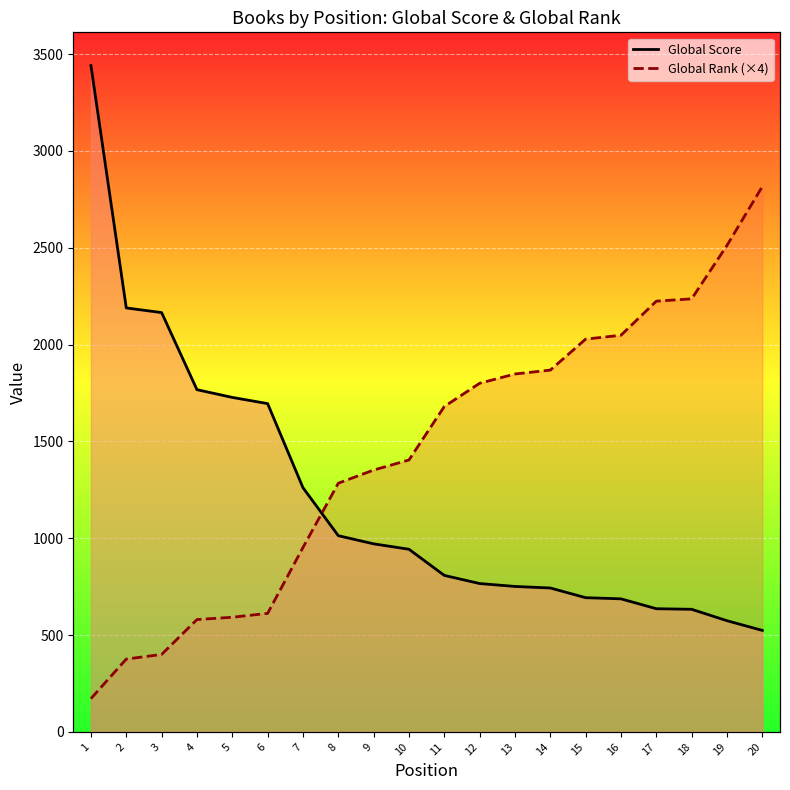

How many times do Global Rank (×4) and Global Score cross each other?

1